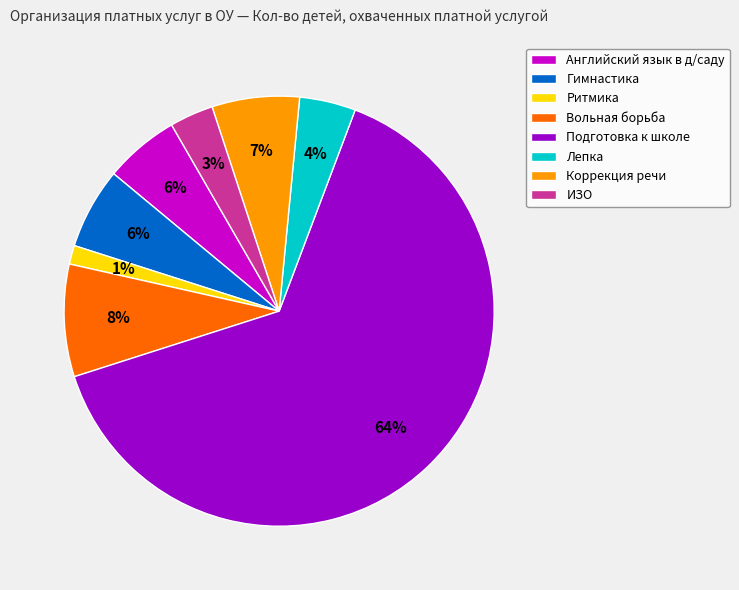

Which has a higher value, Английский язык в д/саду or Коррекция речи?

Коррекция речи